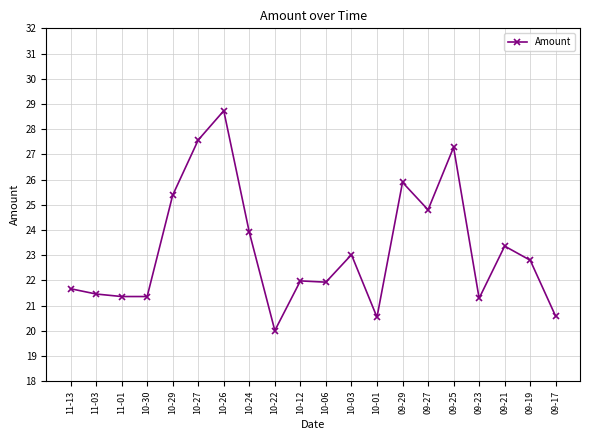

True or false: the data shows 47.6 at 10-26.

False